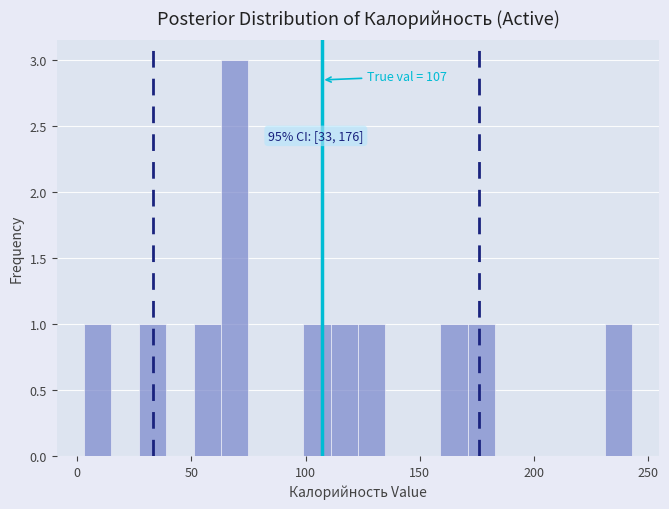

Around what value on the x-axis is the tallest bar? Give the approximate position of its centre, as read against the axis.

70